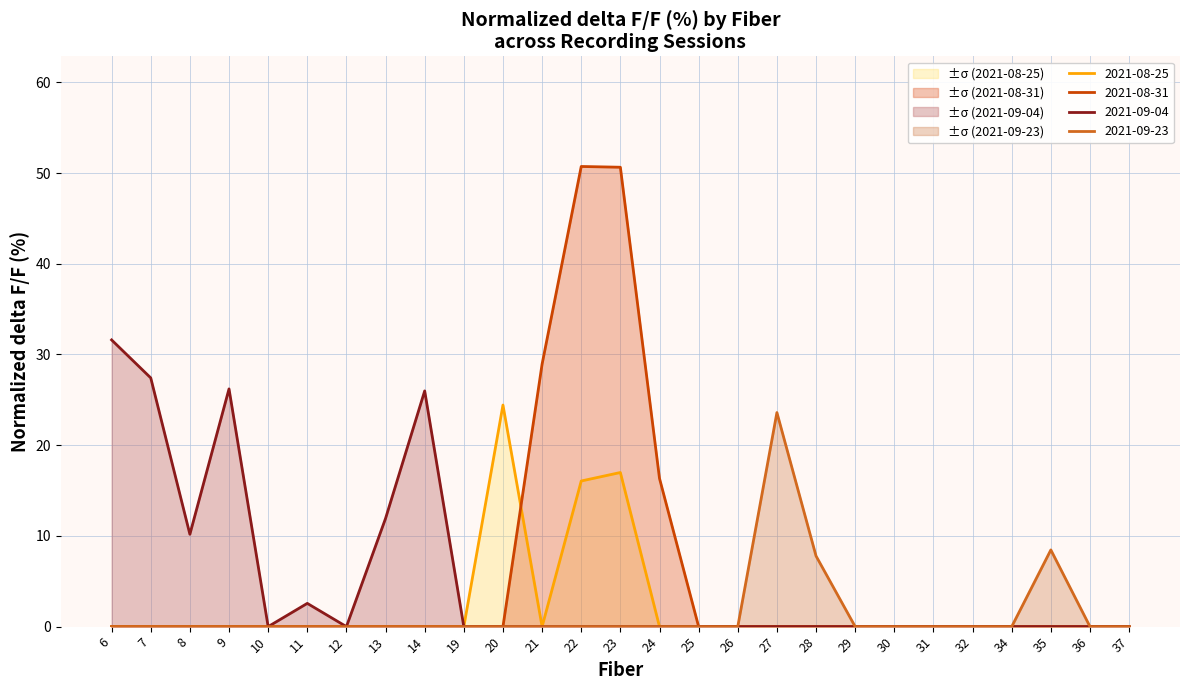

Reading right to left, transcribe all the data shown in this chart.

2021-08-25: 0.0	0.0	0.0	0.0	0.0	0.0	0.0	0.0	0.0	0.0	0.0	0.0	0.0	17.0	16.1	0.0	24.4	0.0	0.0	0.0	0.0	0.0	0.0	0.0	0.0	0.0	0.0
2021-08-31: 0.0	0.0	0.0	0.0	0.0	0.0	0.0	0.0	0.0	0.0	0.0	0.0	16.3	50.6	50.7	28.9	0.0	0.0	0.0	0.0	0.0	0.0	0.0	0.0	0.0	0.0	0.0
2021-09-04: 0.0	0.0	0.0	0.0	0.0	0.0	0.0	0.0	0.0	0.0	0.0	0.0	0.0	0.0	0.0	0.0	0.0	0.0	26.0	11.9	0.0	2.6	0.0	26.2	10.2	27.4	31.6
2021-09-23: 0.0	0.0	8.5	0.0	0.0	0.0	0.0	0.0	7.8	23.6	0.0	0.0	0.0	0.0	0.0	0.0	0.0	0.0	0.0	0.0	0.0	0.0	0.0	0.0	0.0	0.0	0.0